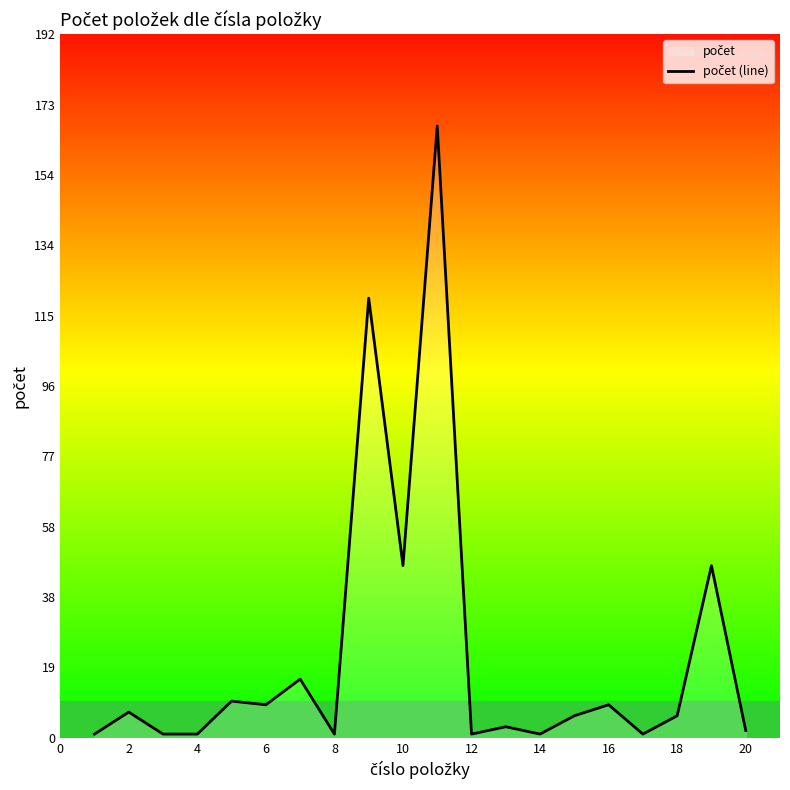

How many distinct data groups are displayed?

1